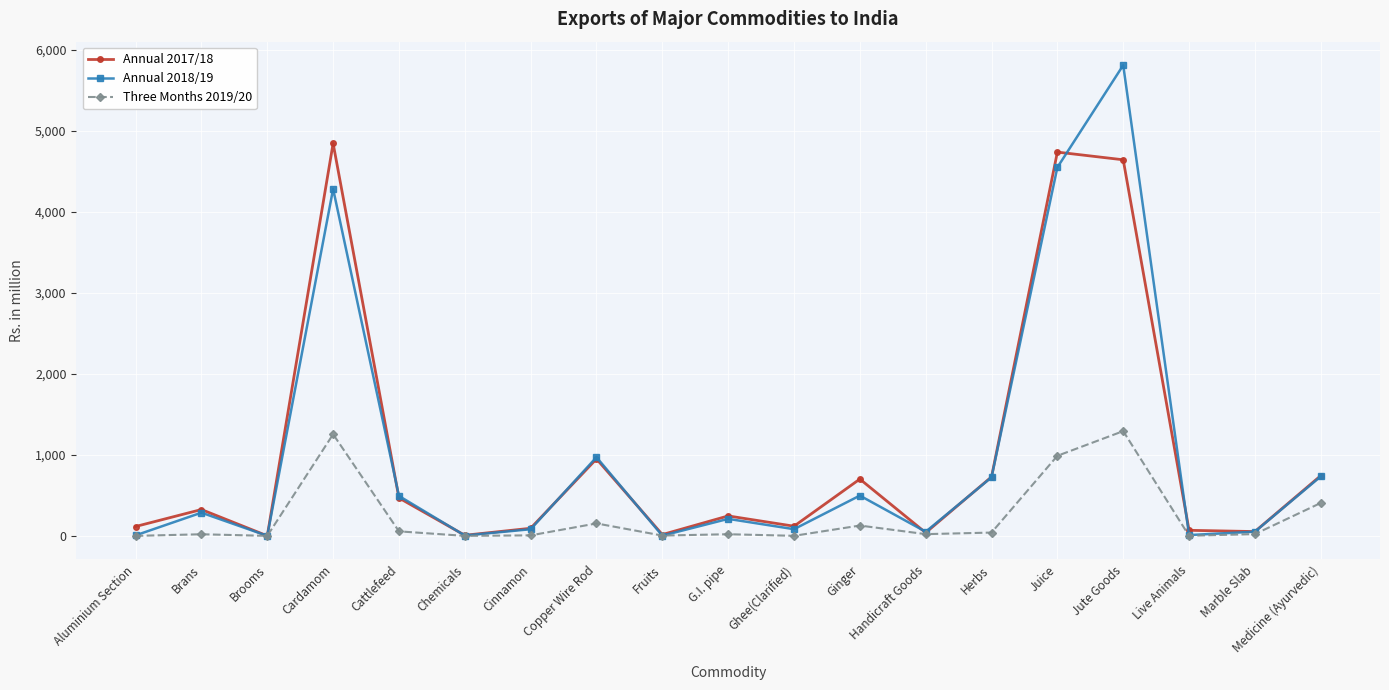

What is the difference between the highest and lowest values at Cardamom?

3591.5